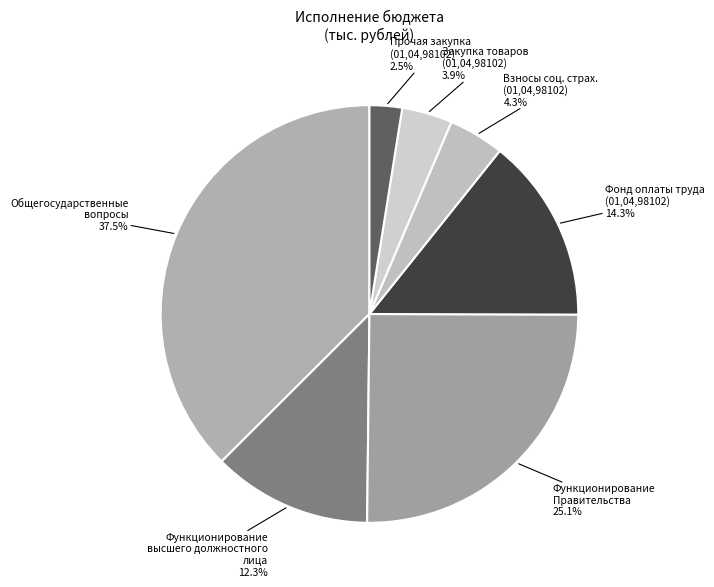

Which slice is the largest?

Общегосударственные вопросы